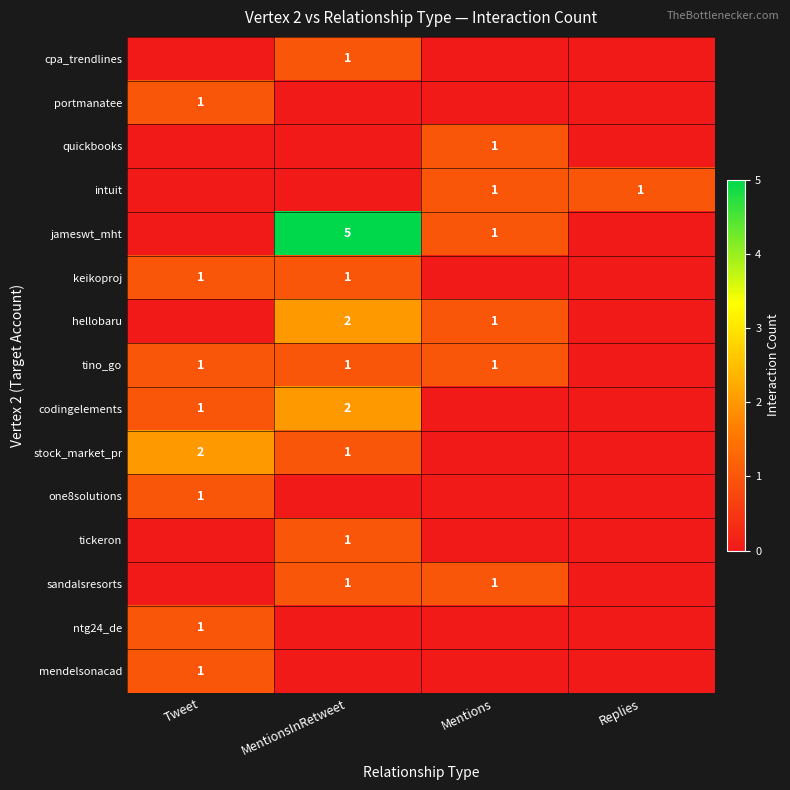

The value of one8solutions at Tweet is 1. True or false?

True